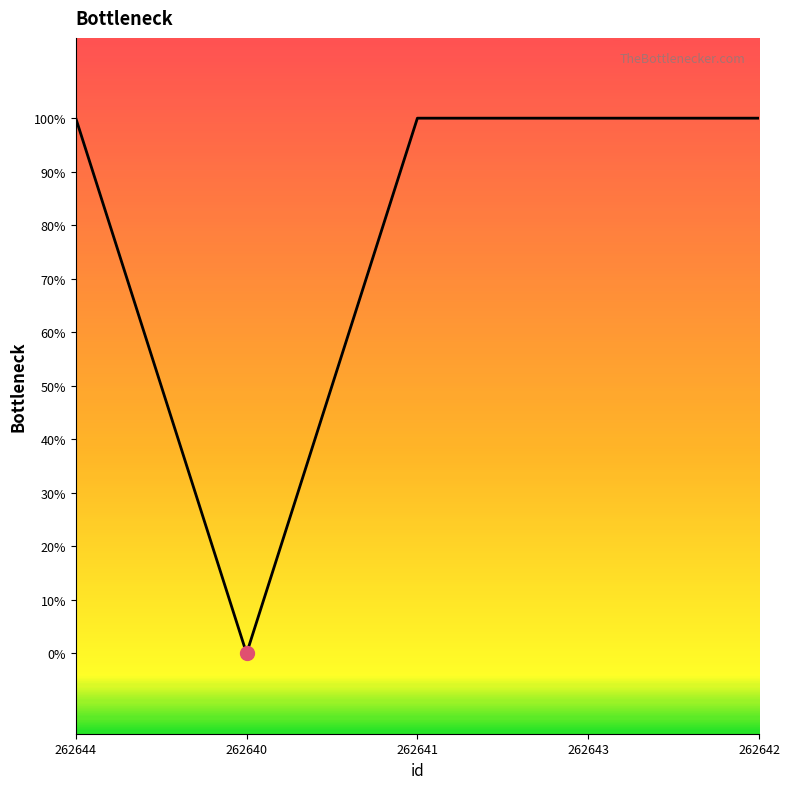

What is the label of the 3rd point from the left?

262641